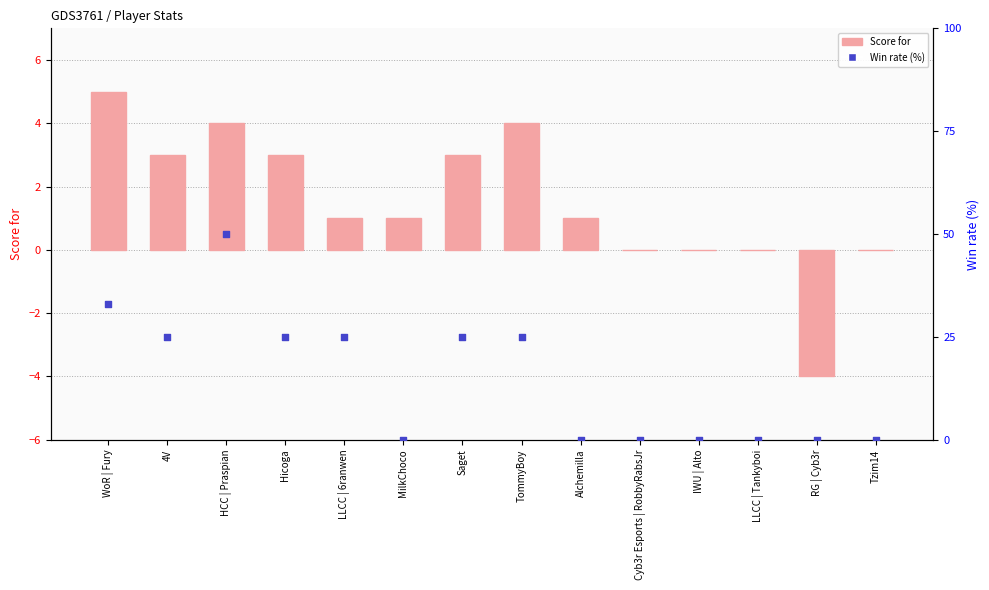

Is the value of Win rate at HCC | Praspian greater than the value of Score for at WoR | Fury?

Yes